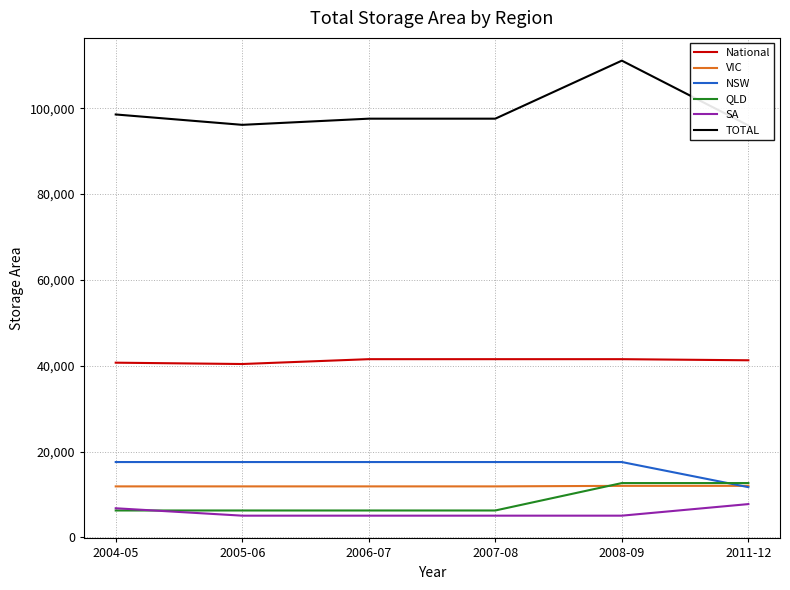

What is the highest value of the NSW series?

17550